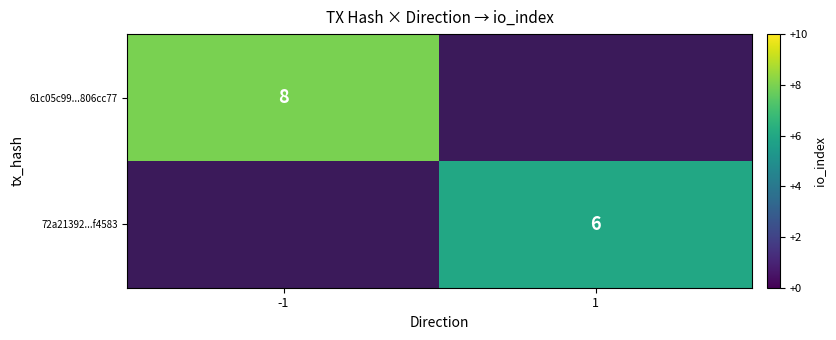

True or false: 72a21392...f4583 has a value of 3.1 at 1.

False